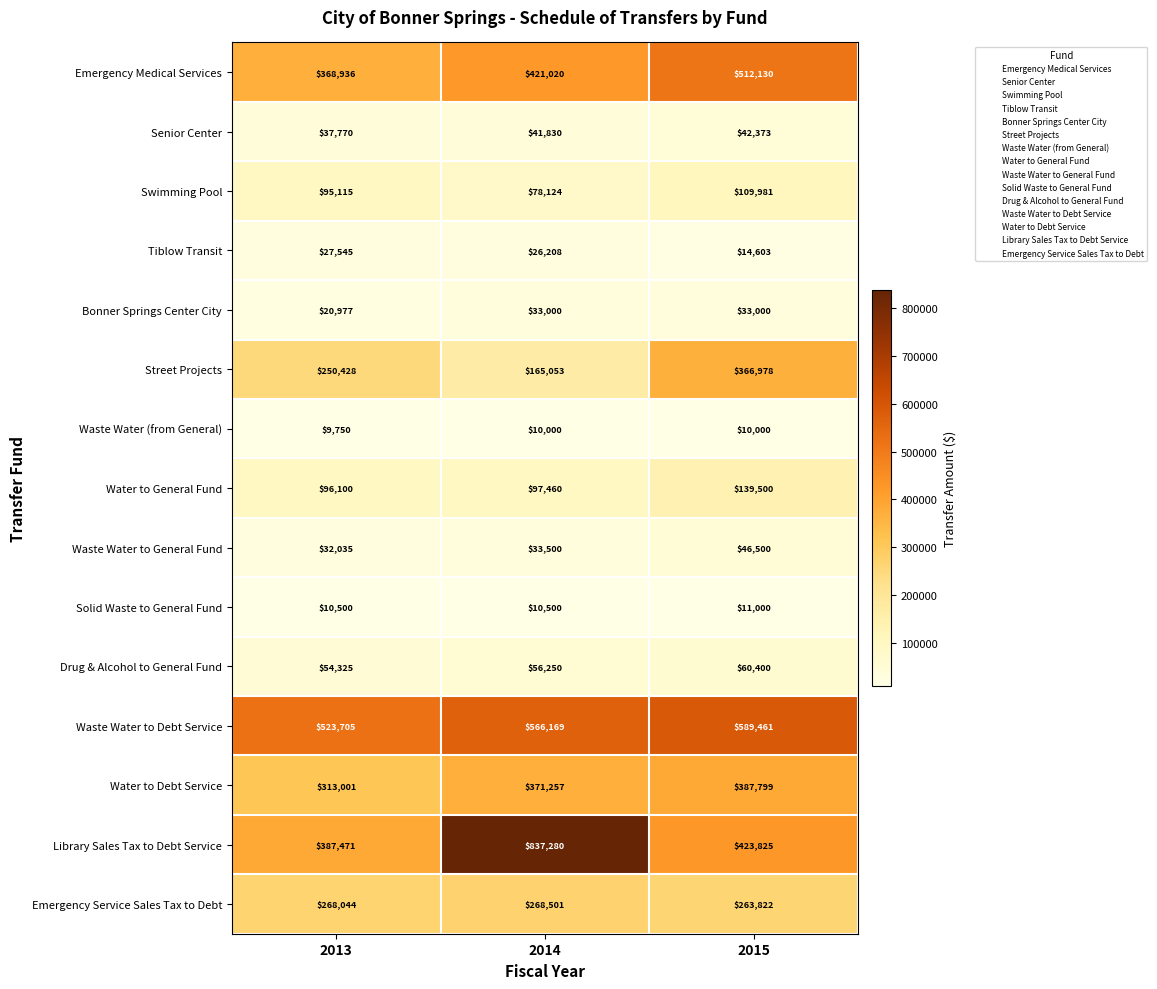

Which category has the lowest value across all series?

2013